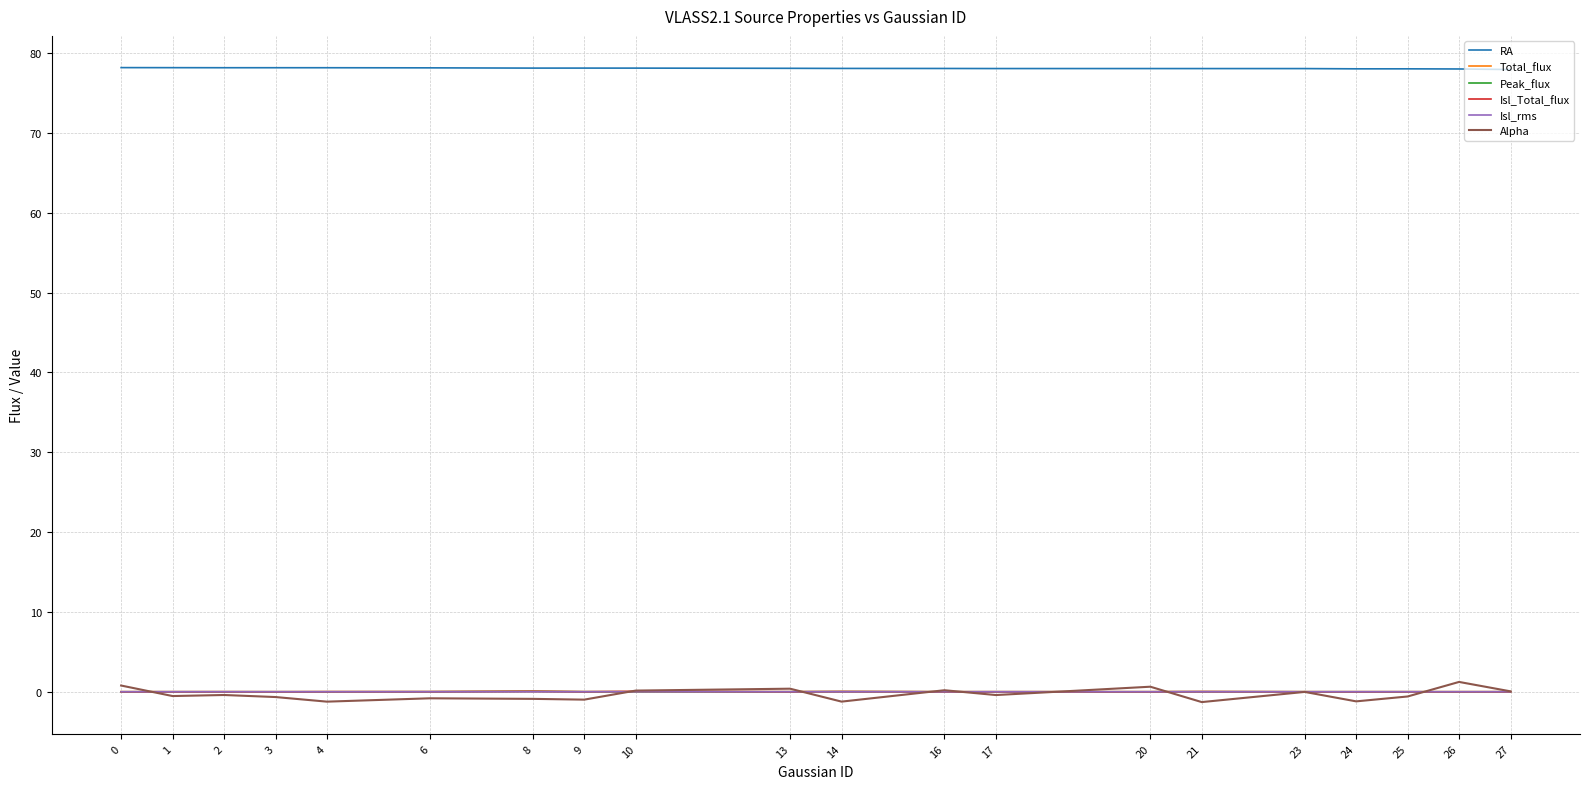

The value of Total_flux at 8 is 0.0. True or false?

True